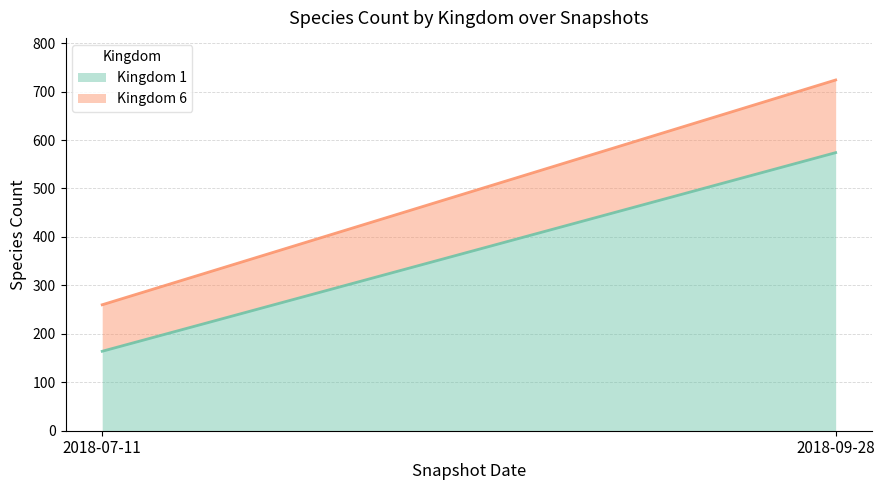

How many lines are shown in the chart?

2